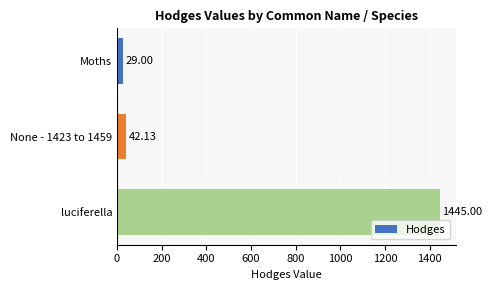

Rank the categories by value from highest to lowest.

luciferella, None - 1423 to 1459, Moths